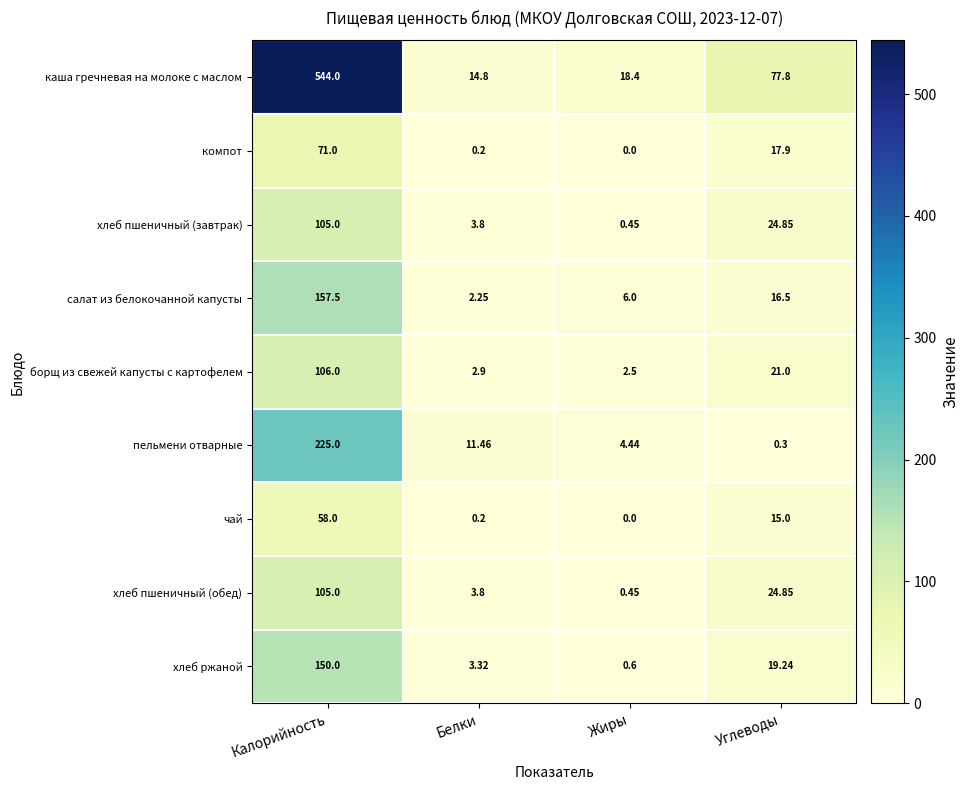

Rank the categories by хлеб пшеничный (завтрак) value from lowest to highest.

Жиры, Белки, Углеводы, Калорийность